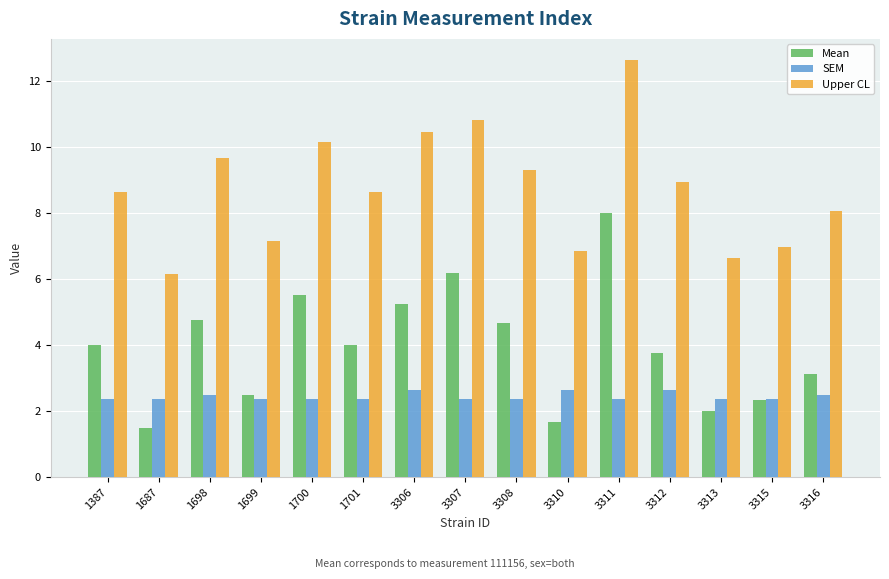

At how many categories does at least one series exceed 11?

1